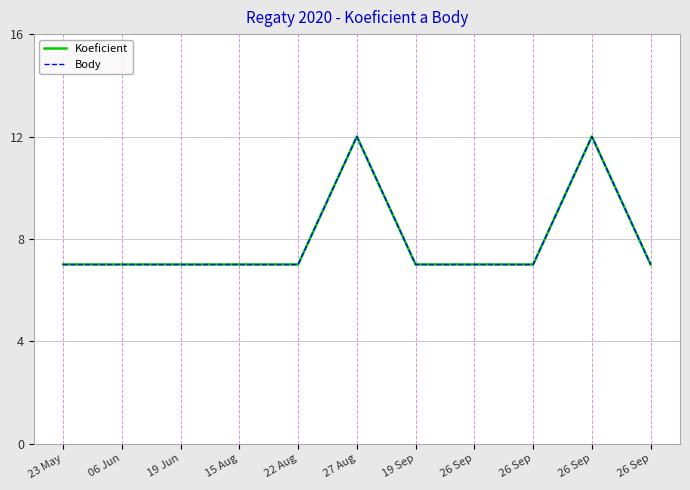

Which series has the largest total across all categories?

Koeficient